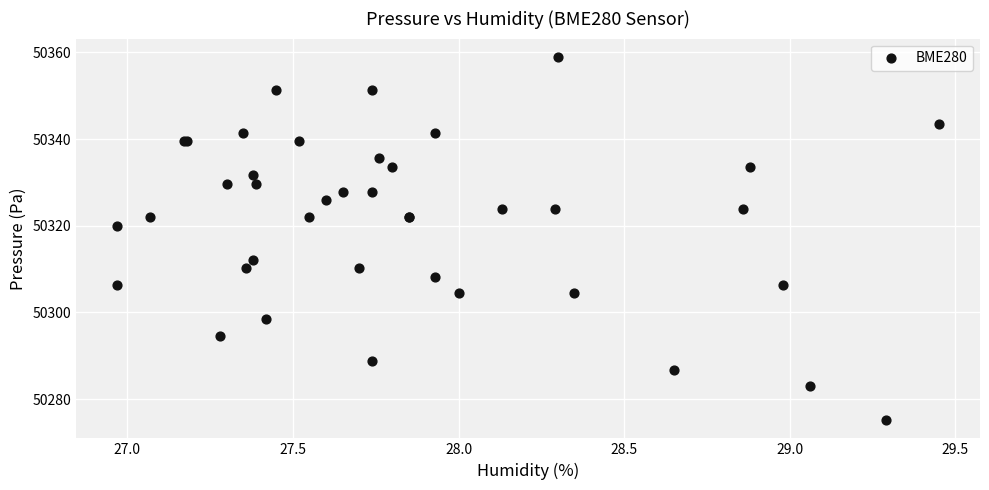

What Y value in the scatter plot is closest to 50317?

50320.0